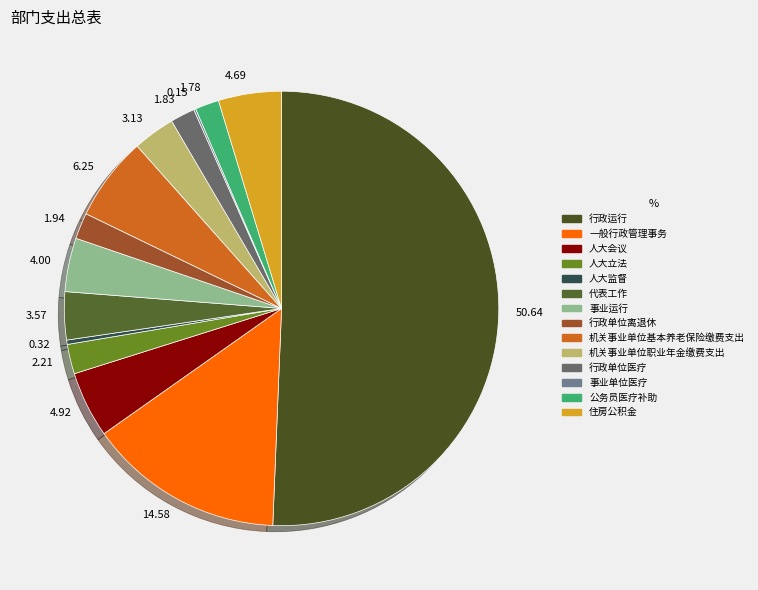

Is it true that 人大会议 is 5% of the pie?

True